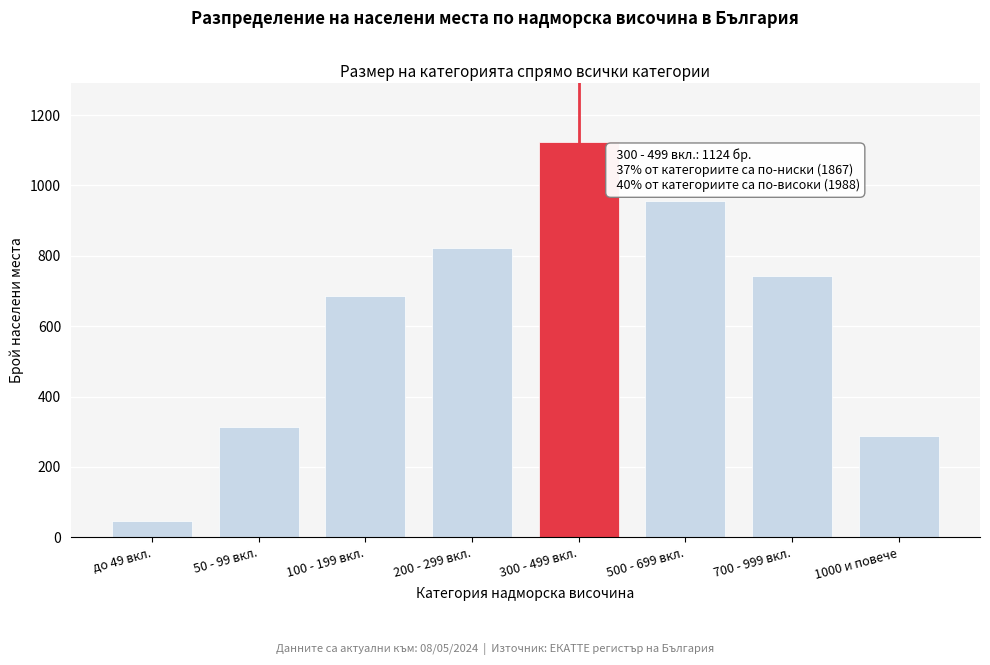

Reading left to right, list all the values displayed in this chart.

до 49 вкл.=45	50 - 99 вкл.=312	100 - 199 вкл.=687	200 - 299 вкл.=823	300 - 499 вкл.=1124	500 - 699 вкл.=956	700 - 999 вкл.=743	1000 и повече=289